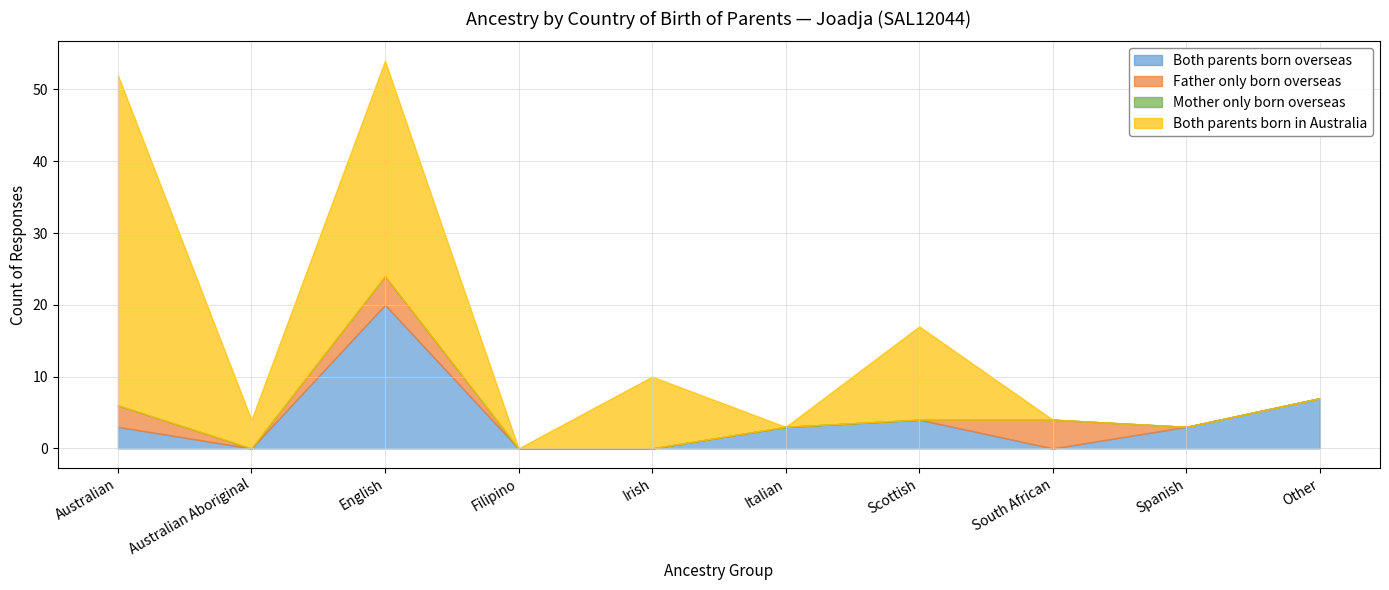

Count the Father only born overseas values in the range 0 to 3.

8